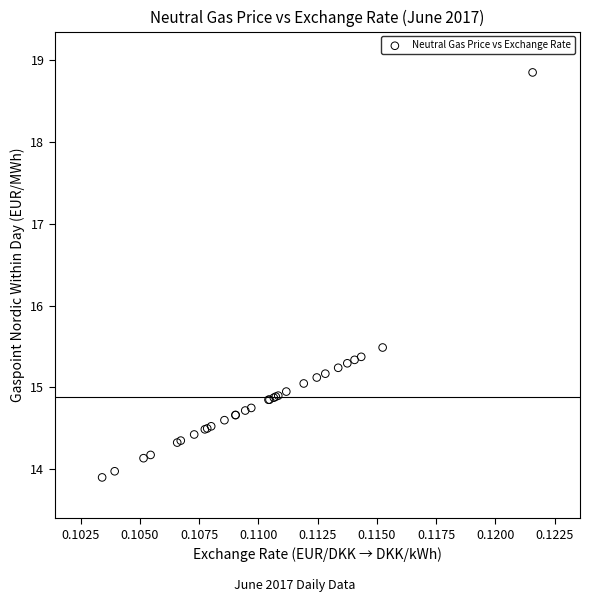

What Y value in the scatter plot is closest to 16?

15.5